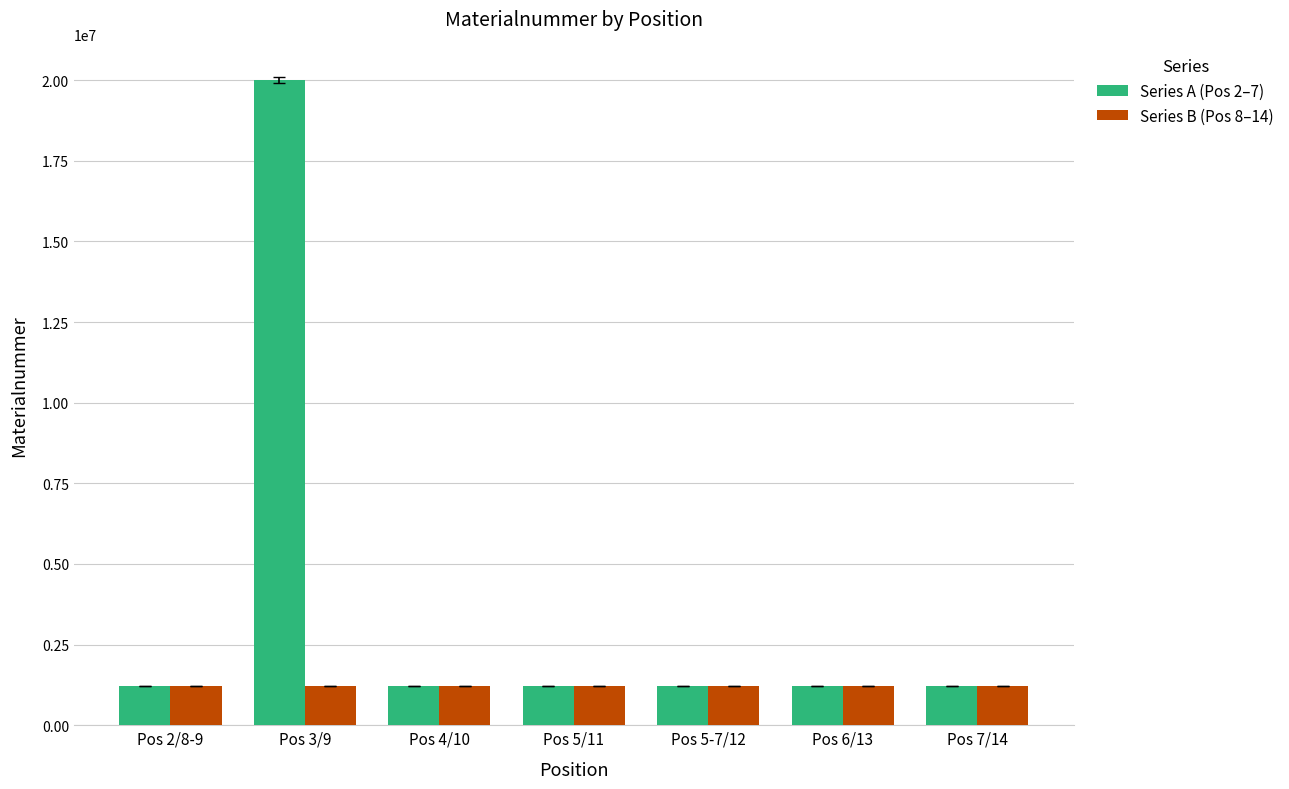

How many series are shown in this chart?

2